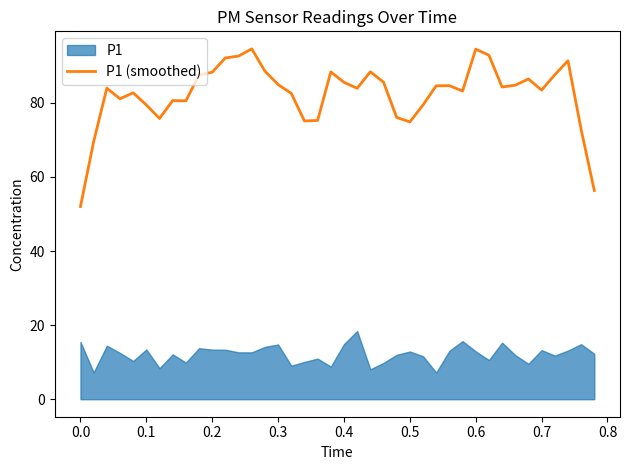

What is the minimum value for P1 (smoothed)?

52.0